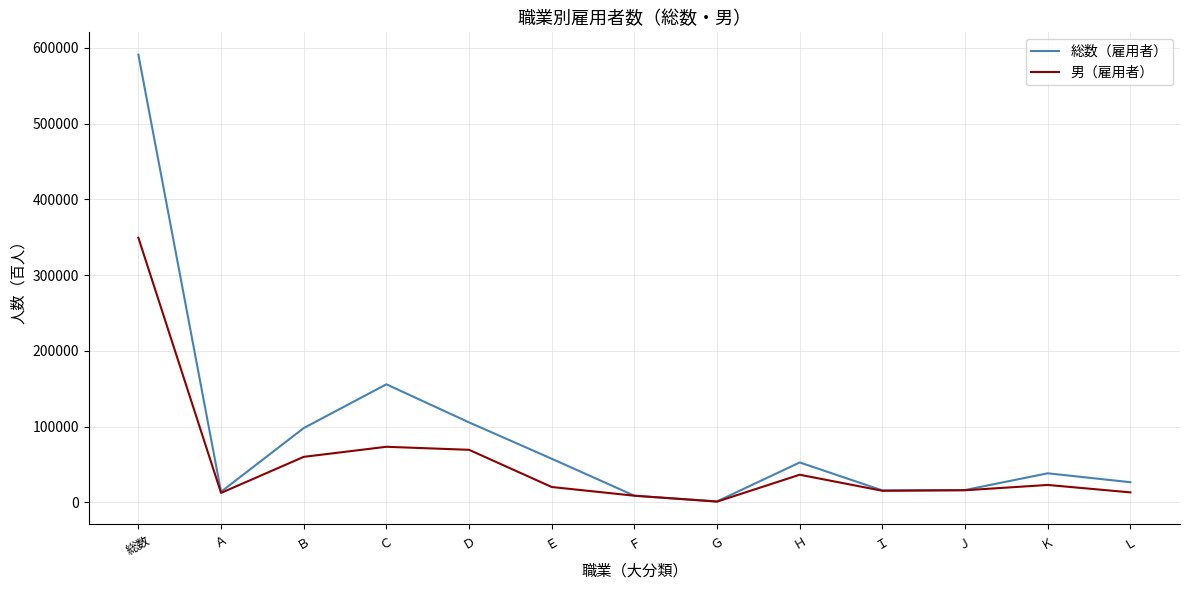

What position from the left is Ｊ?

11